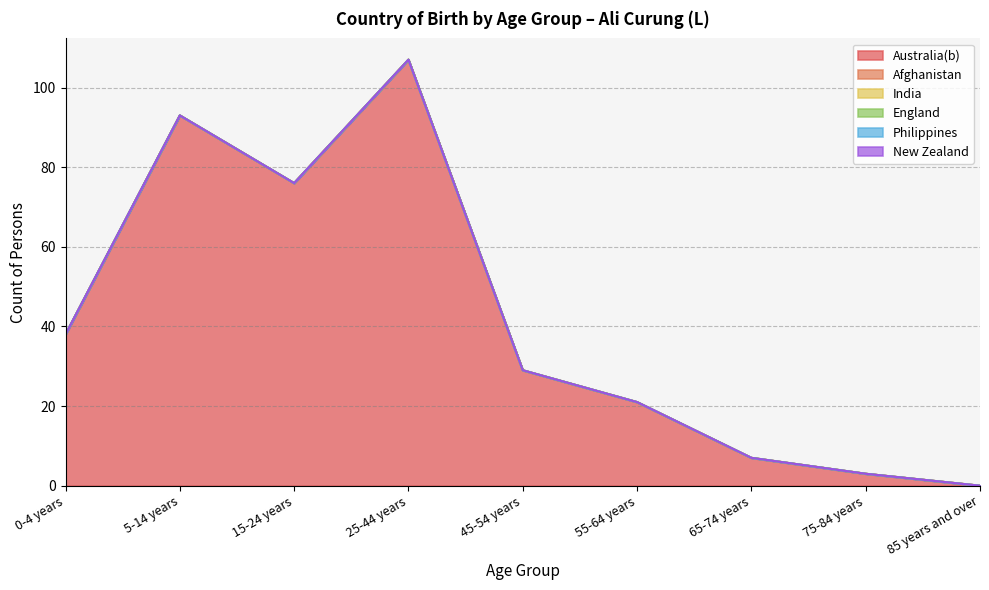

What is the total value across all series at 15-24 years?

76